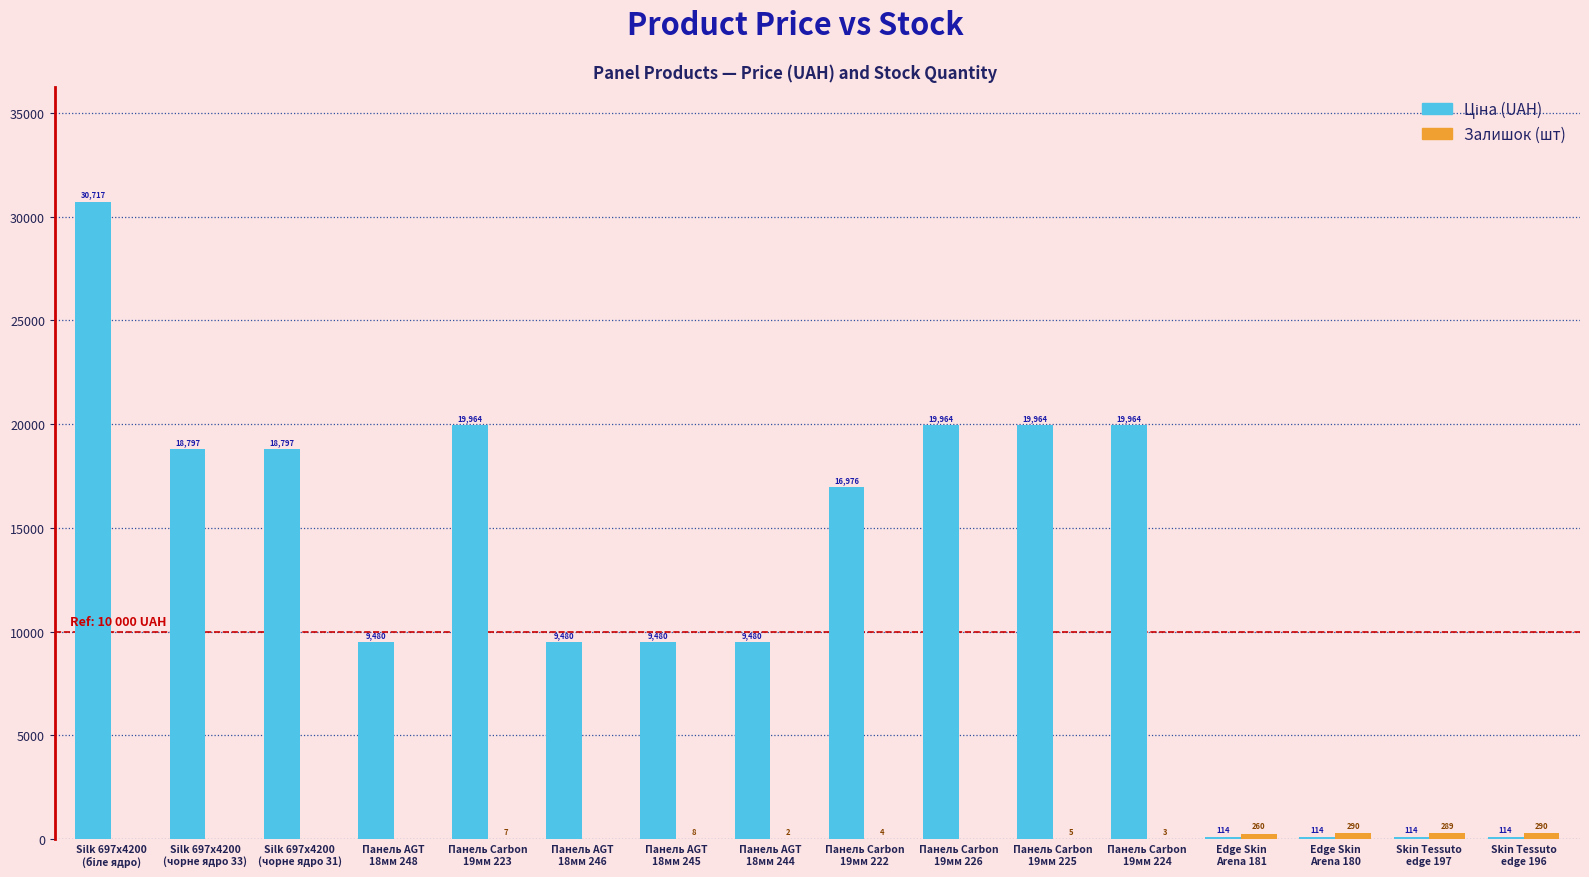

Between Панель AGT
18мм 245 and Панель AGT
18мм 246, which is larger?

Панель AGT
18мм 245